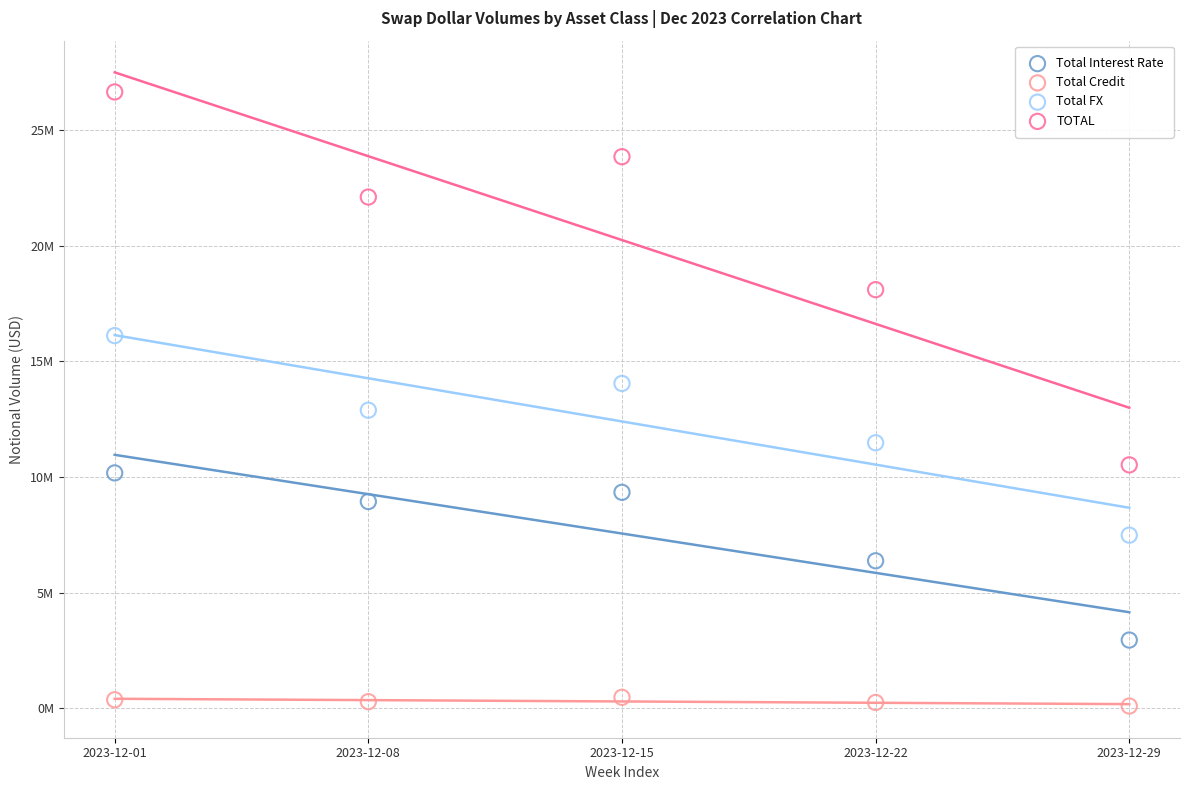

What are all the series names shown in the legend?

Total Interest Rate, Total Credit, Total FX, TOTAL